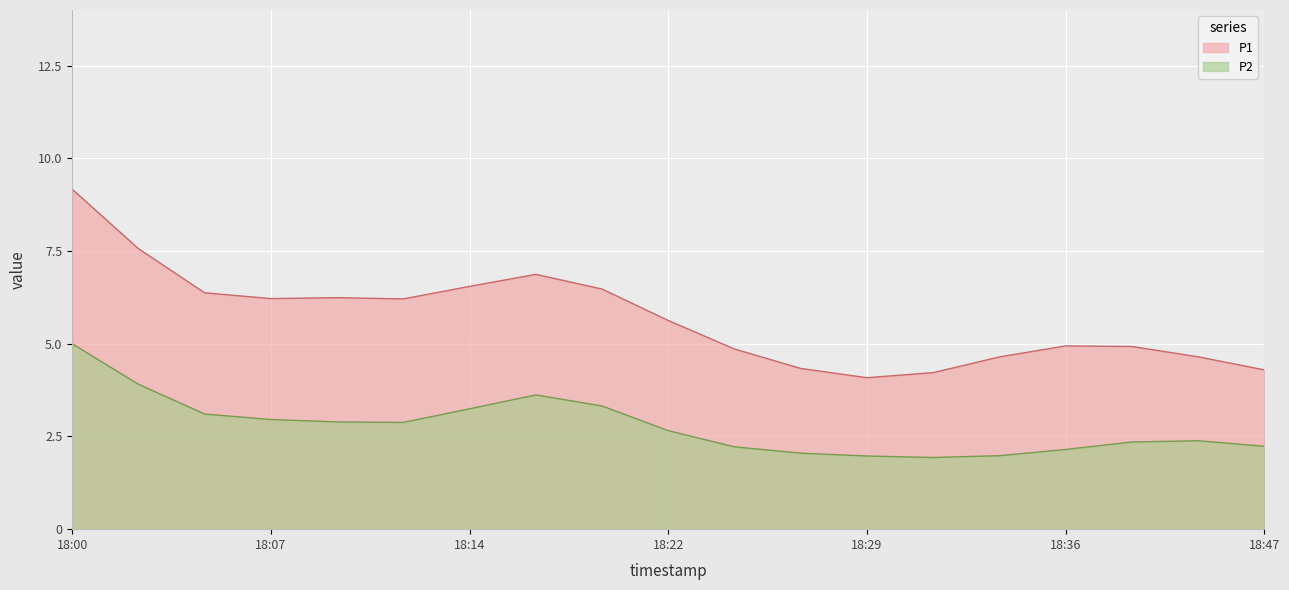

What is the average value of the P1 series?

5.7